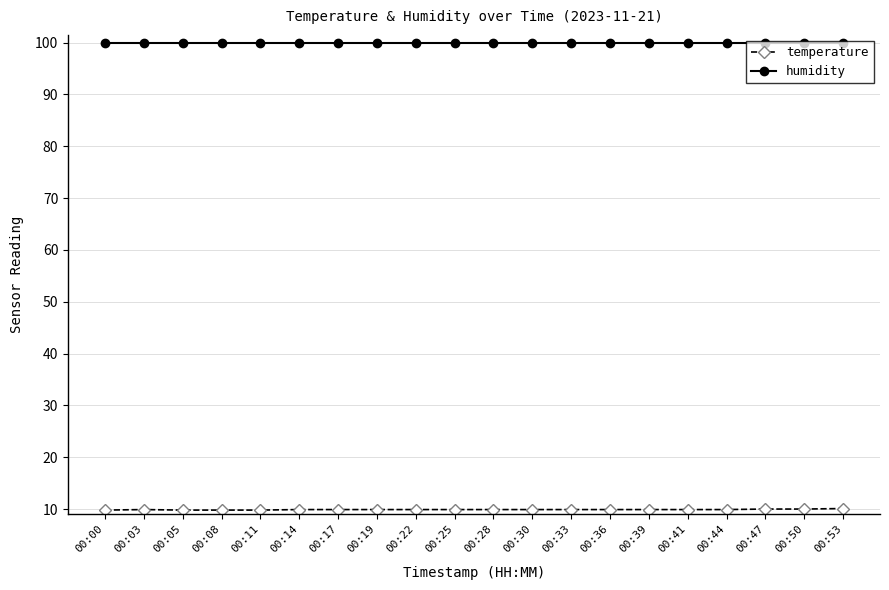

What is the spread (max minus min) of values at 00:36?

90.0